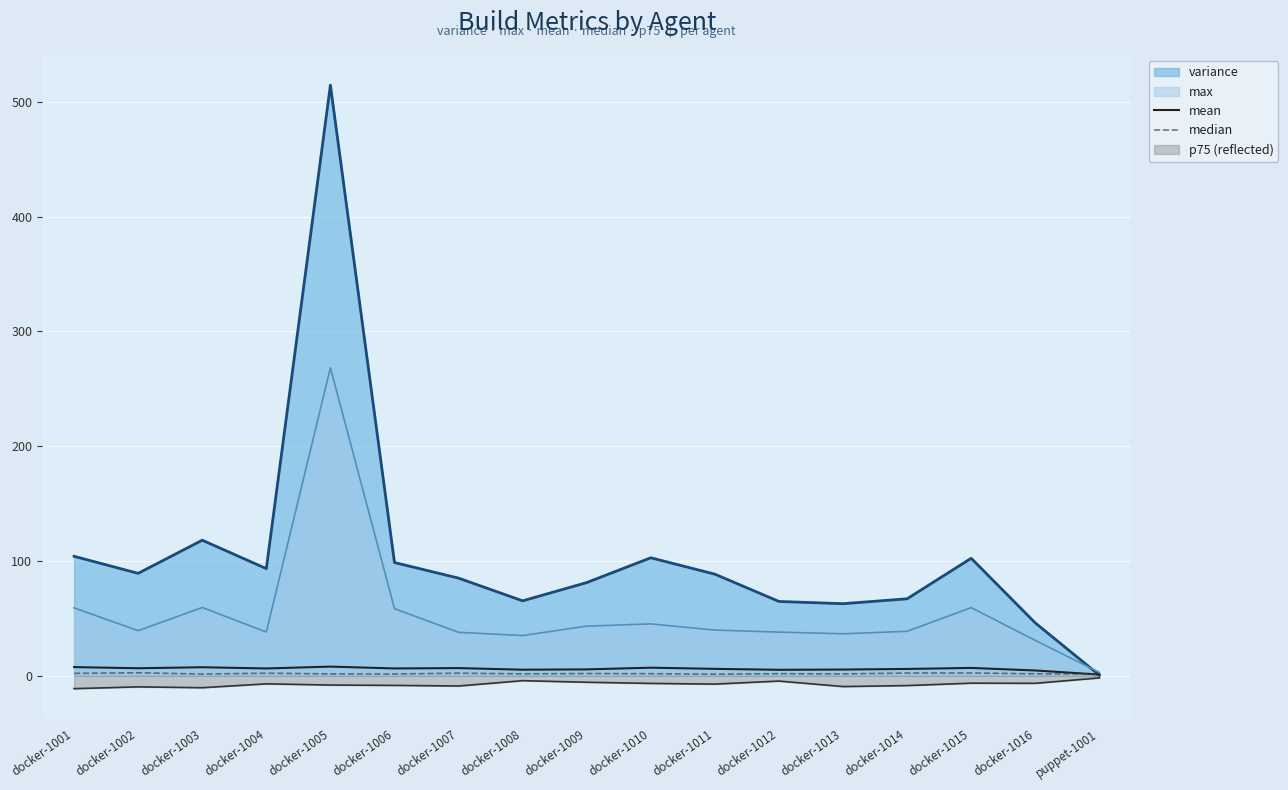

What is the sum of the median values at docker-1005 and docker-1008?

3.4